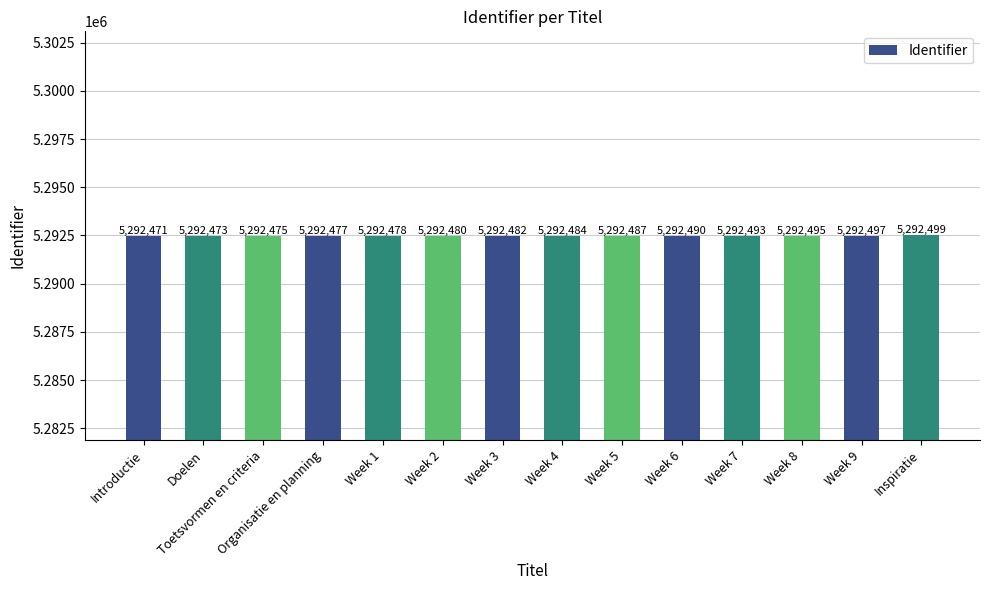

Rank the categories by value from lowest to highest.

Introductie, Doelen, Toetsvormen en criteria, Organisatie en planning, Week 1, Week 2, Week 3, Week 4, Week 5, Week 6, Week 7, Week 8, Week 9, Inspiratie